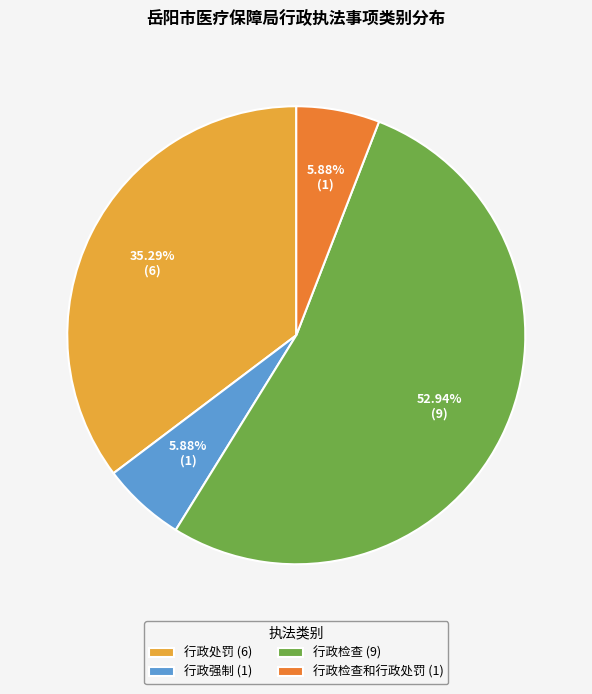

What is the largest slice in the pie chart?

行政检查 (9)